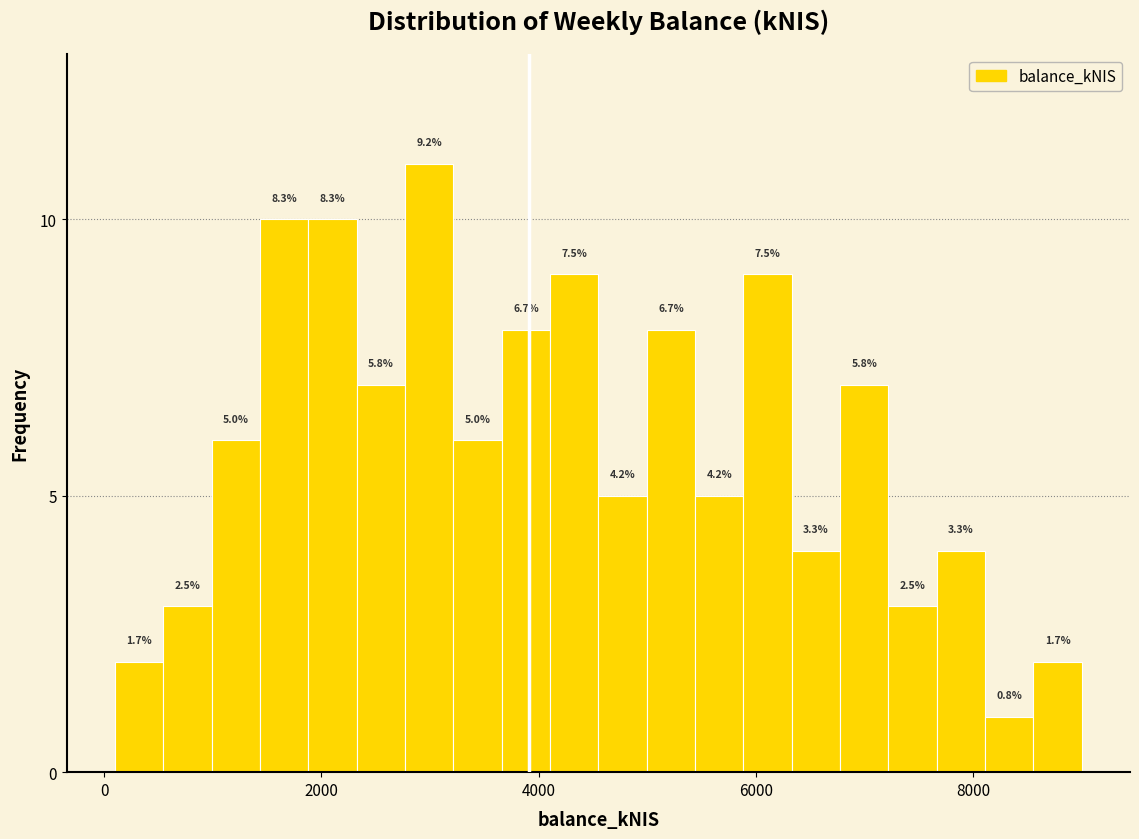

Around what value on the x-axis is the tallest bar? Give the approximate position of its centre, as read against the axis.

3000